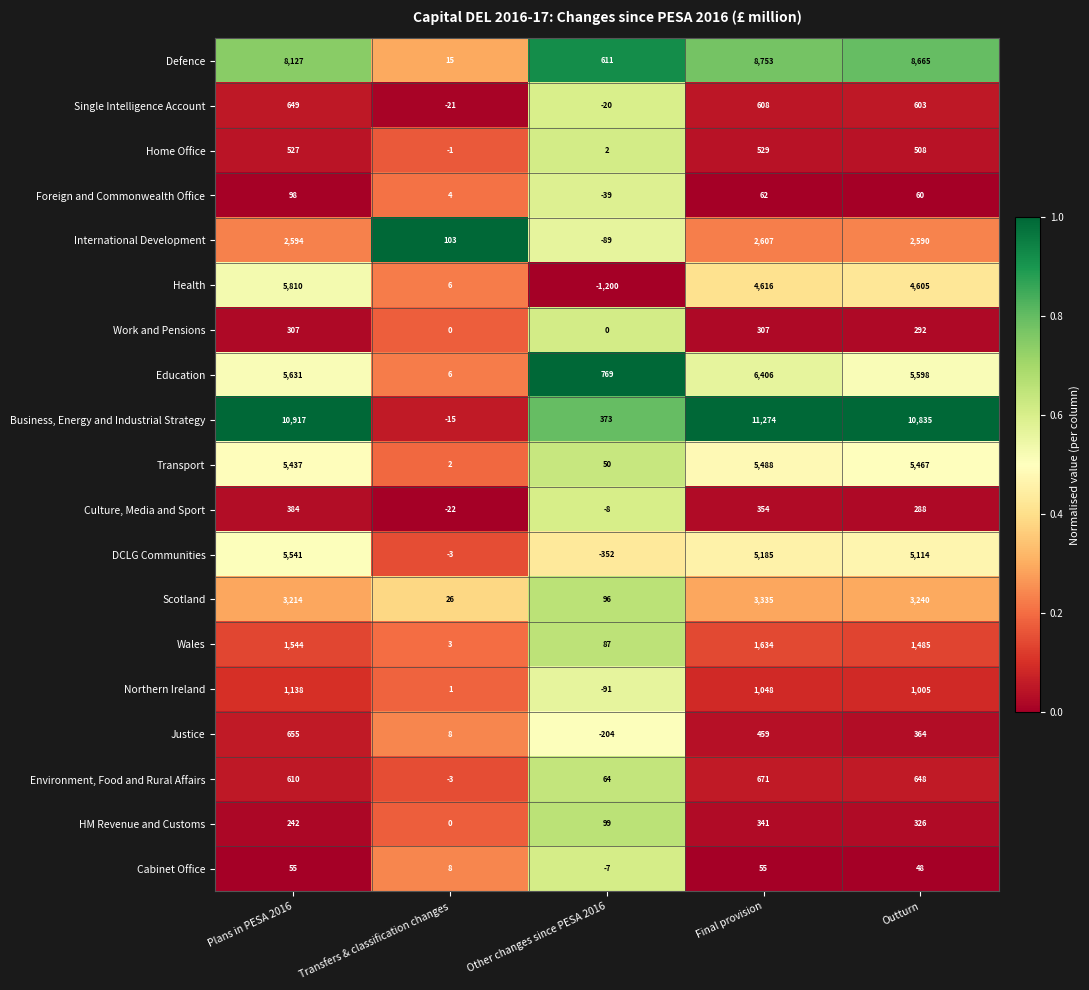

Where does the Wales series first go above 1485?

Plans in PESA 2016